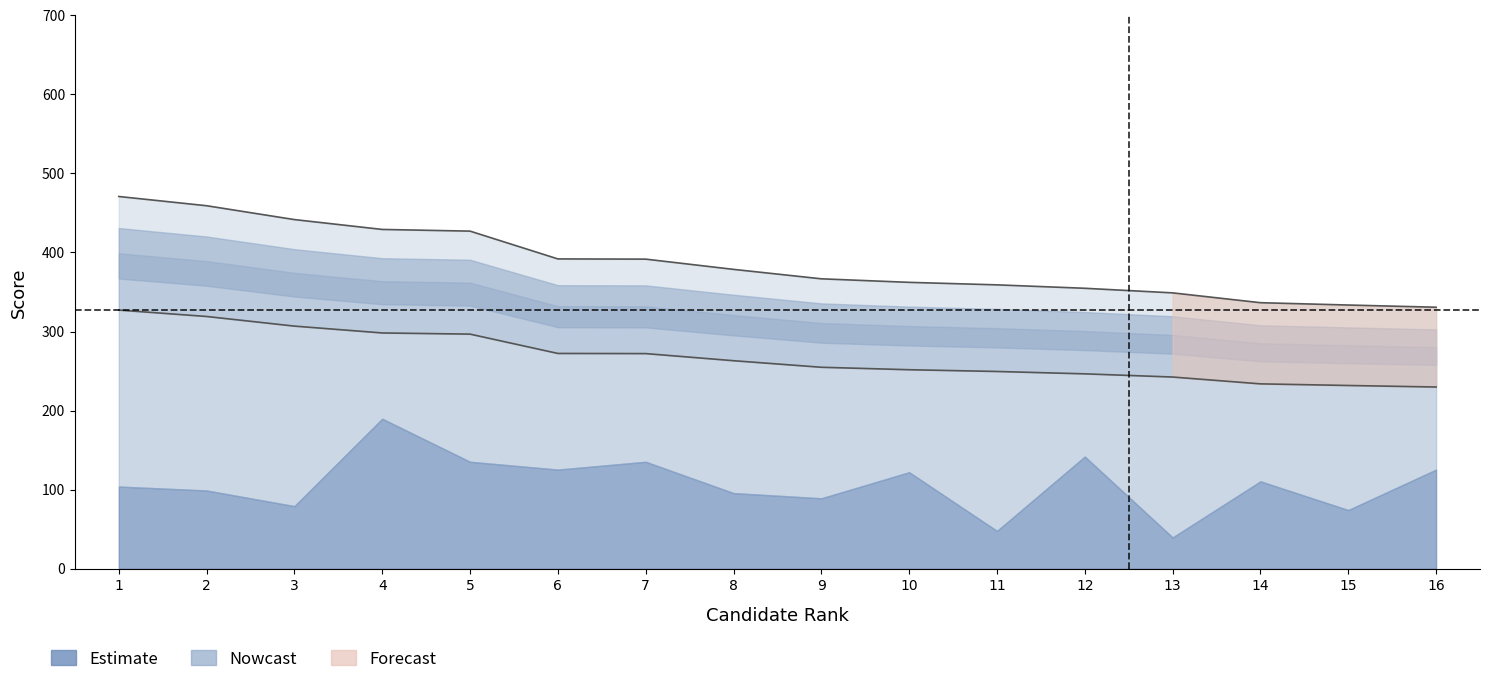

True or false: total_score and score_b_pct cross at least once.

False